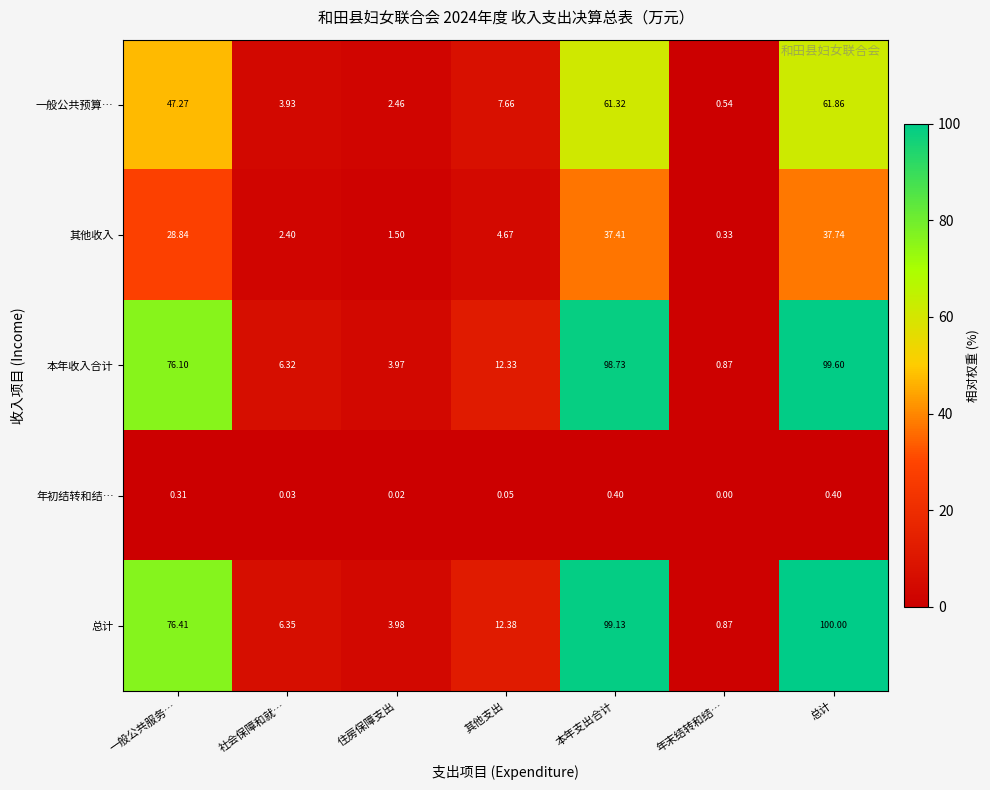

At how many categories does at least one series exceed 20?

3